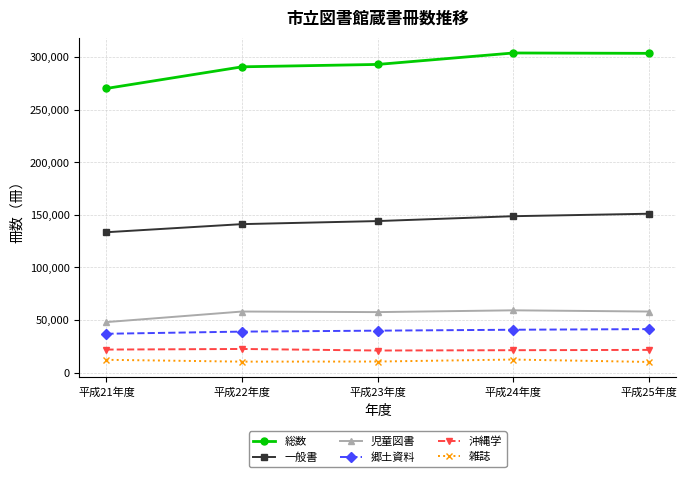

Between 平成21年度 and 平成25年度, which series saw the biggest shift?

総数